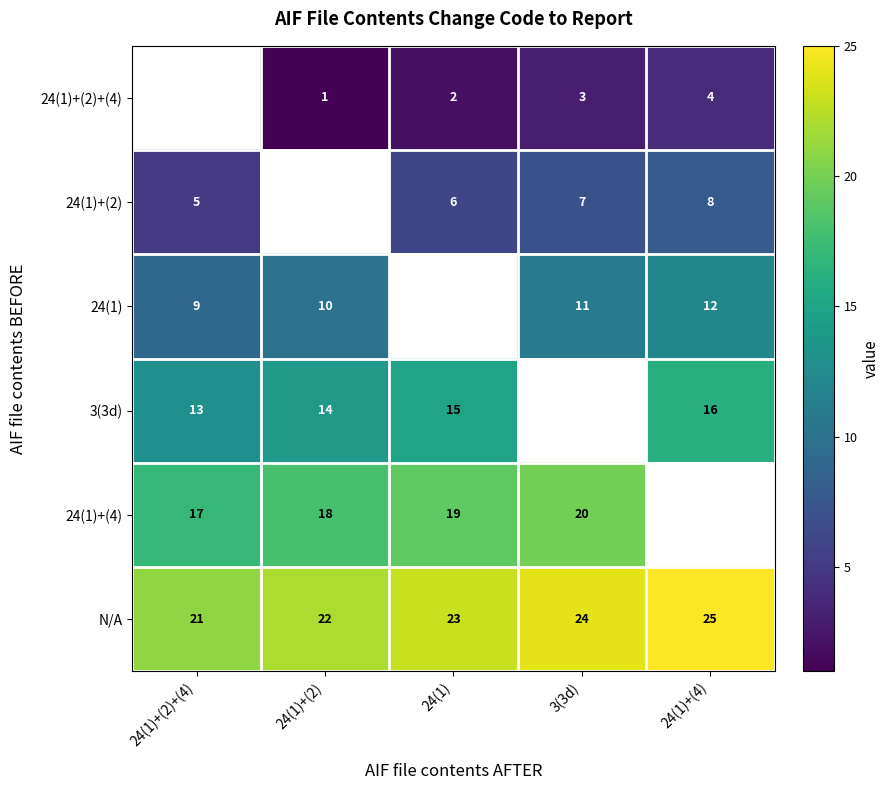

The 24(1) series shows 17.5 at 3(3d). True or false?

False